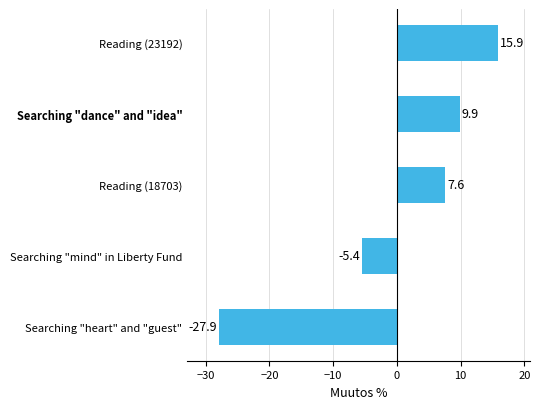

Reading top to bottom, transcribe all the data shown in this chart.

Reading (23192)=15.9	Searching "dance" and "idea"=9.9	Reading (18703)=7.6	Searching "mind" in Liberty Fund=-5.4	Searching "heart" and "guest"=-27.9